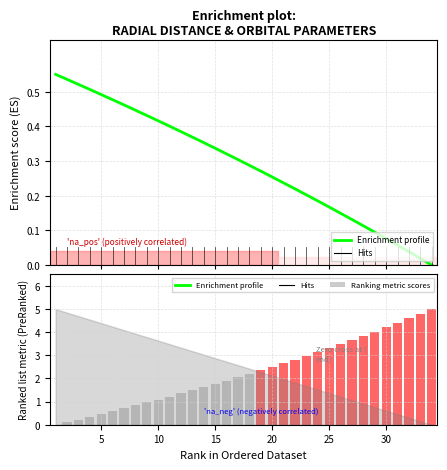

What is the highest value of the Ranking metric scores series?

5.0